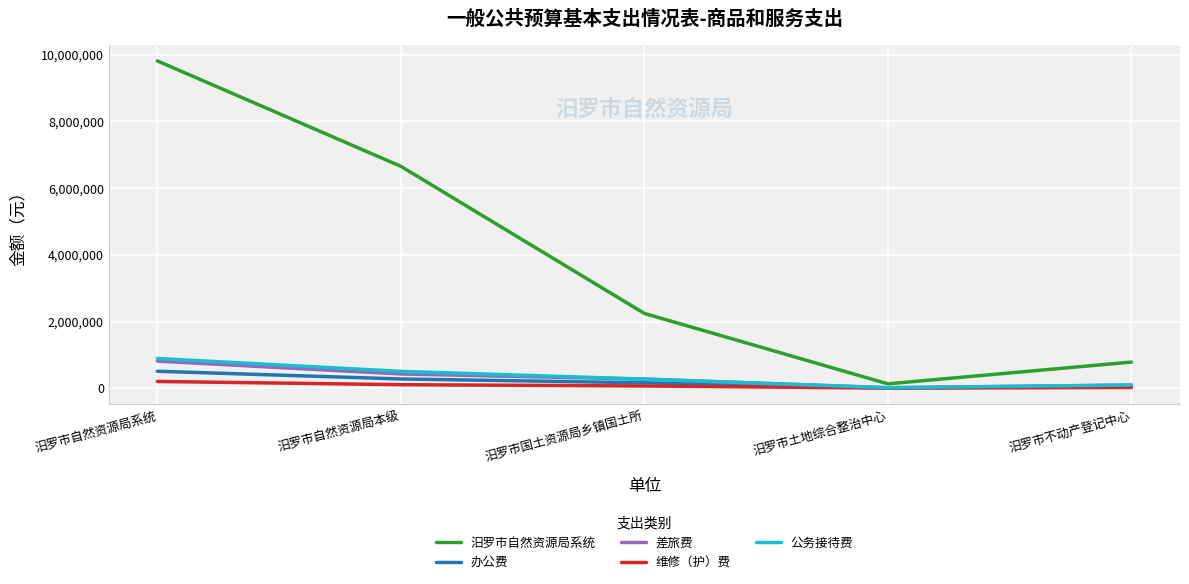

At how many categories does at least one series exceed 9190634?

1